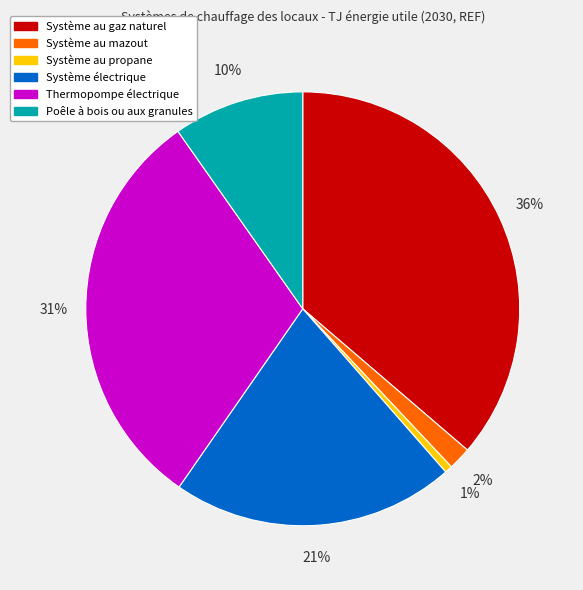

How many slices are in this pie chart?

6